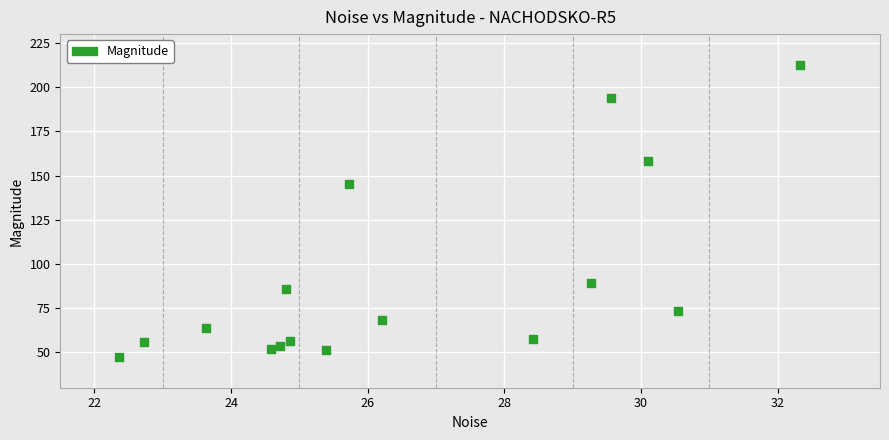

What Y value in the scatter plot is closest to 130?

145.4